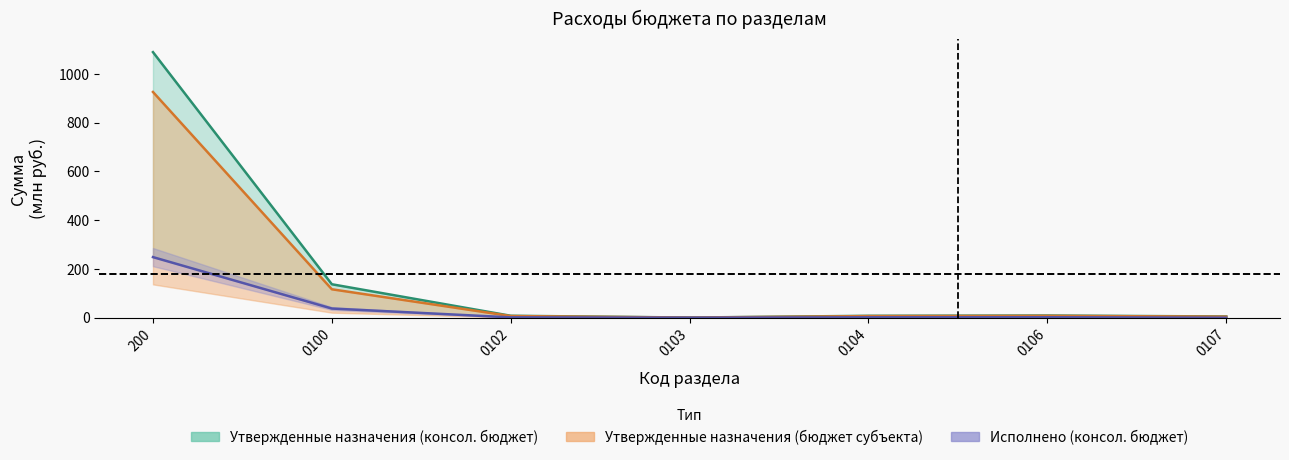

How many data points in Утвержденные назначения (бюджет субъекта) are less than 8?

3